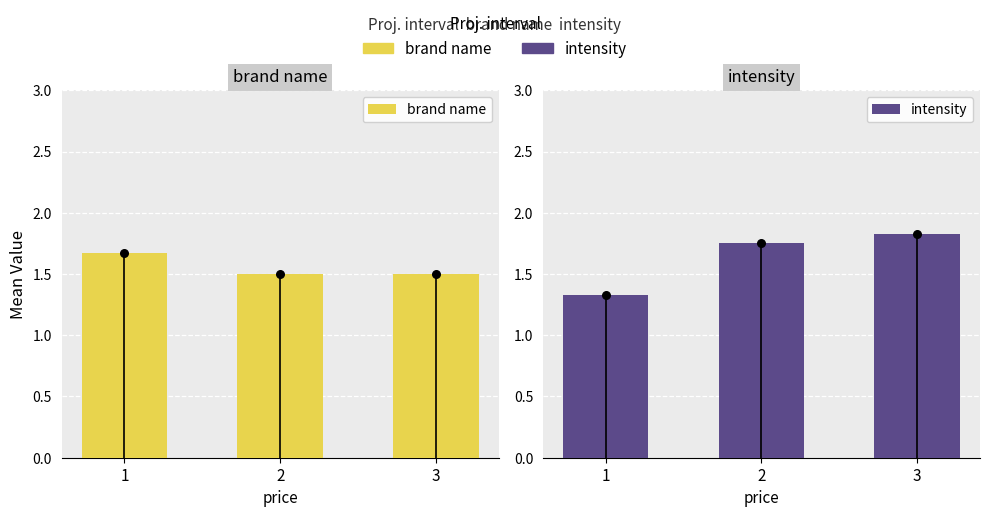

Is the value of brand name at 3 greater than the value of intensity at 3?

No